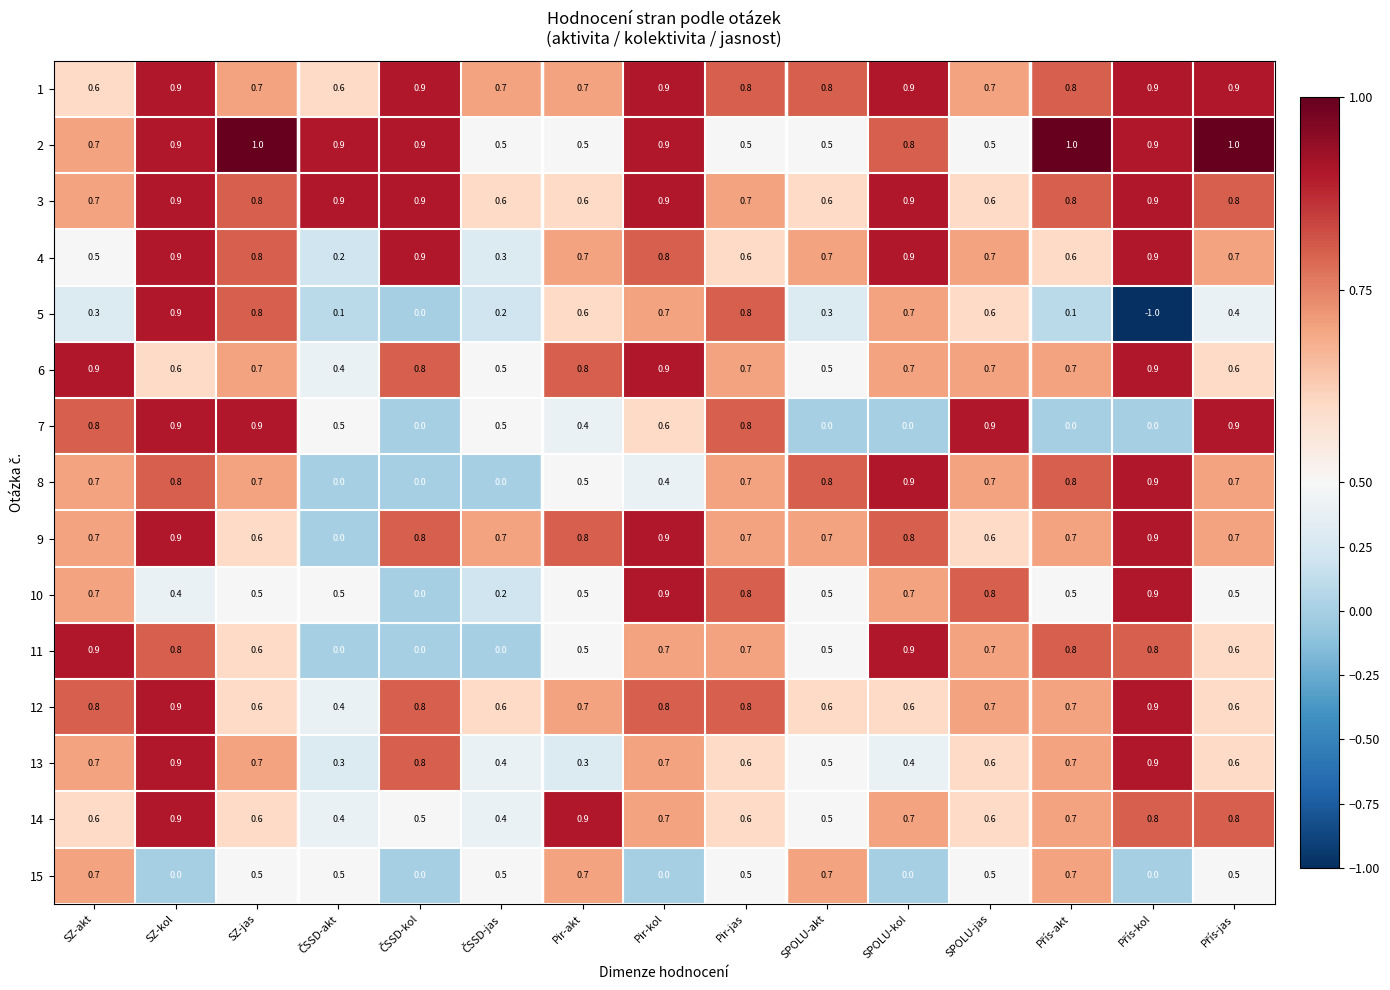

What is the sum of all 15 values?

5.8